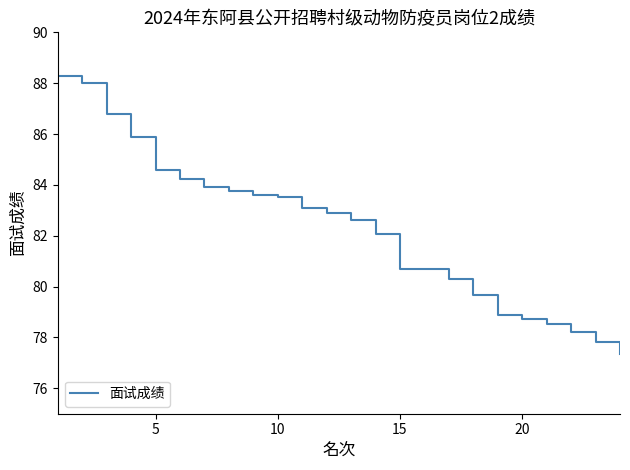

What is the smallest value displayed?

77.4